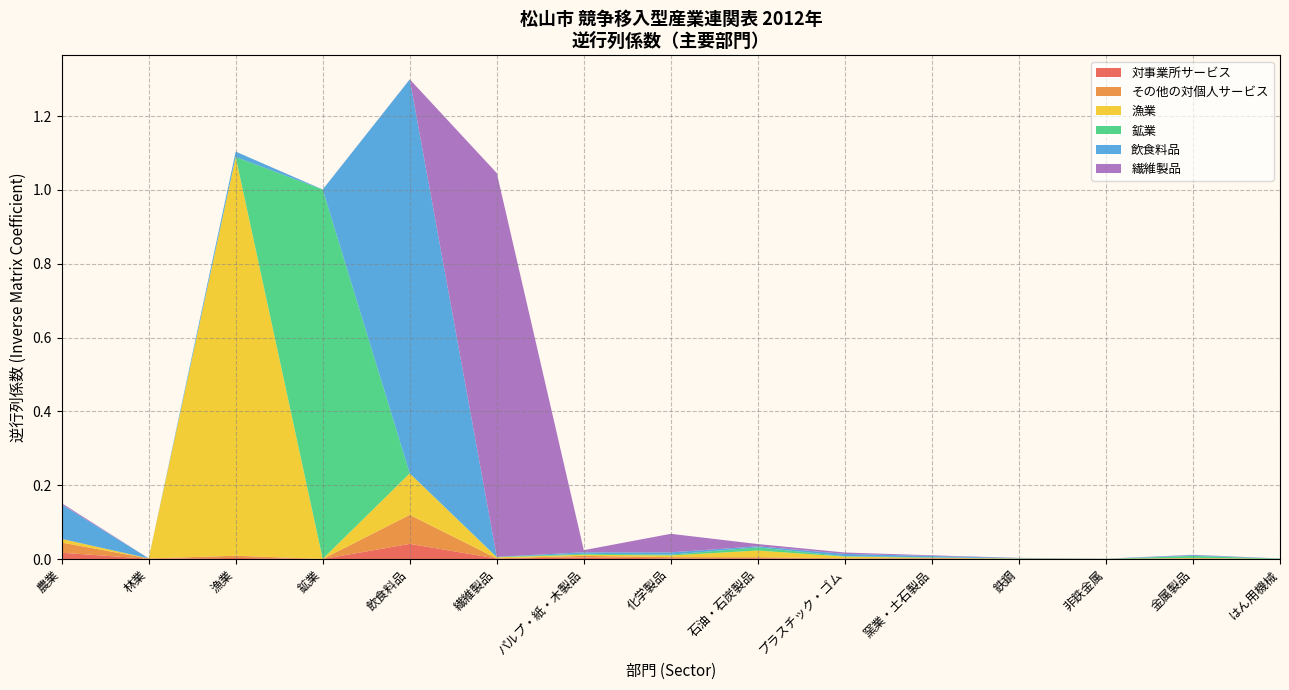

What are all the series names shown in the legend?

対事業所サービス, その他の対個人サービス, 漁業, 鉱業, 飲食料品, 繊維製品